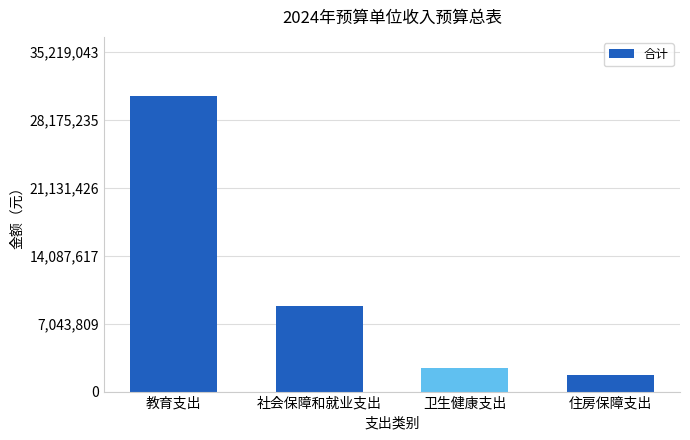

At which label does the data first exceed 8890848?

教育支出